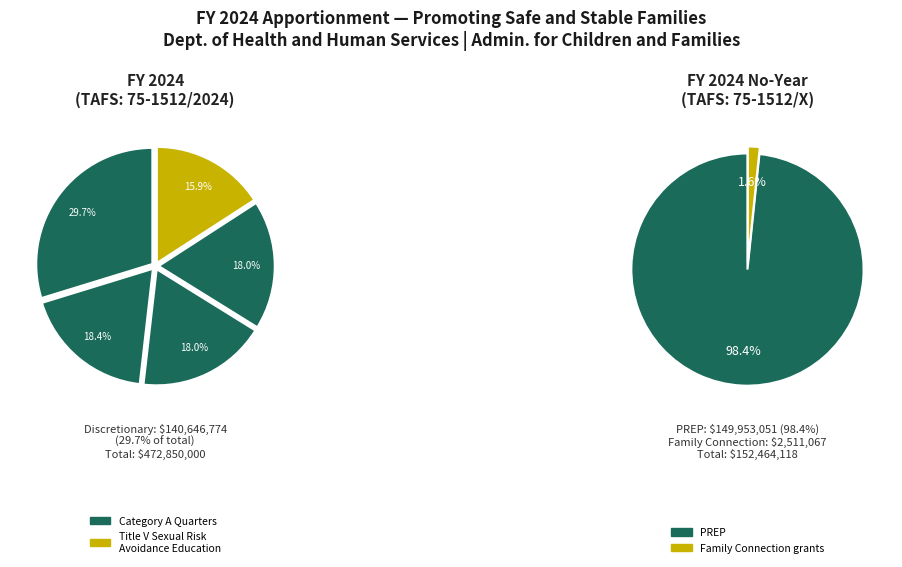

How many slices are in this pie chart?

5